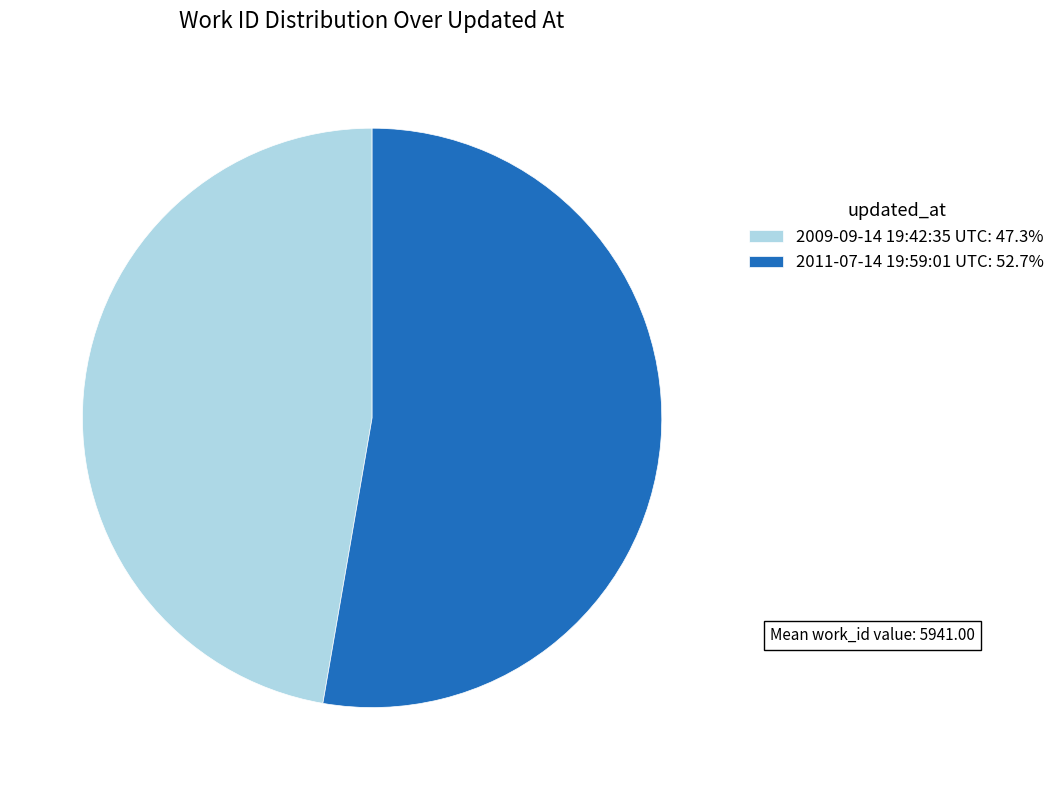

Does 2011-07-14 19:59:01 UTC represent more than half of the total?

Yes